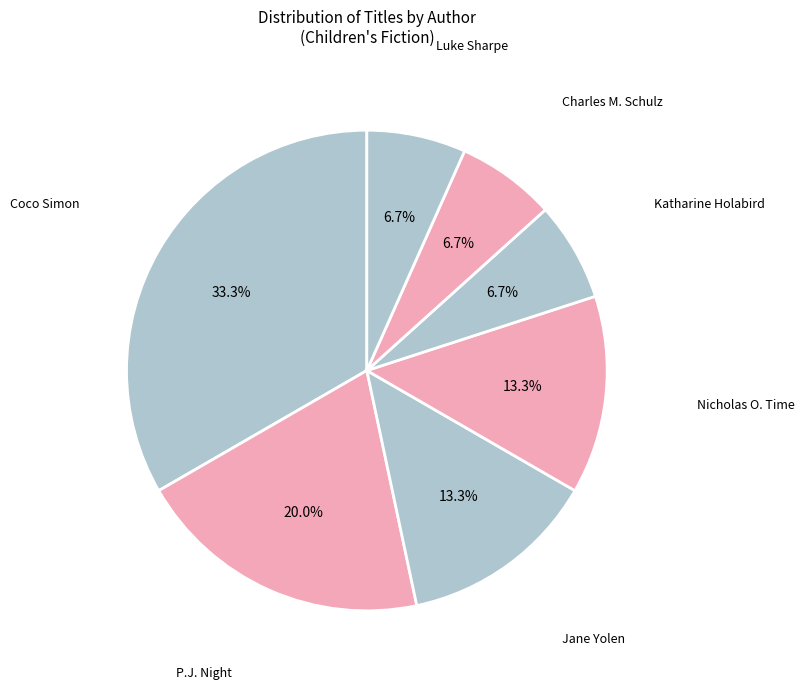

Does any single category account for the majority?

No